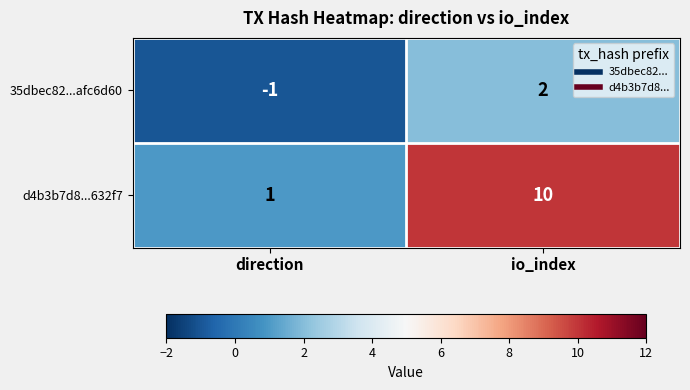

What is the difference between the highest and lowest values at direction?

2